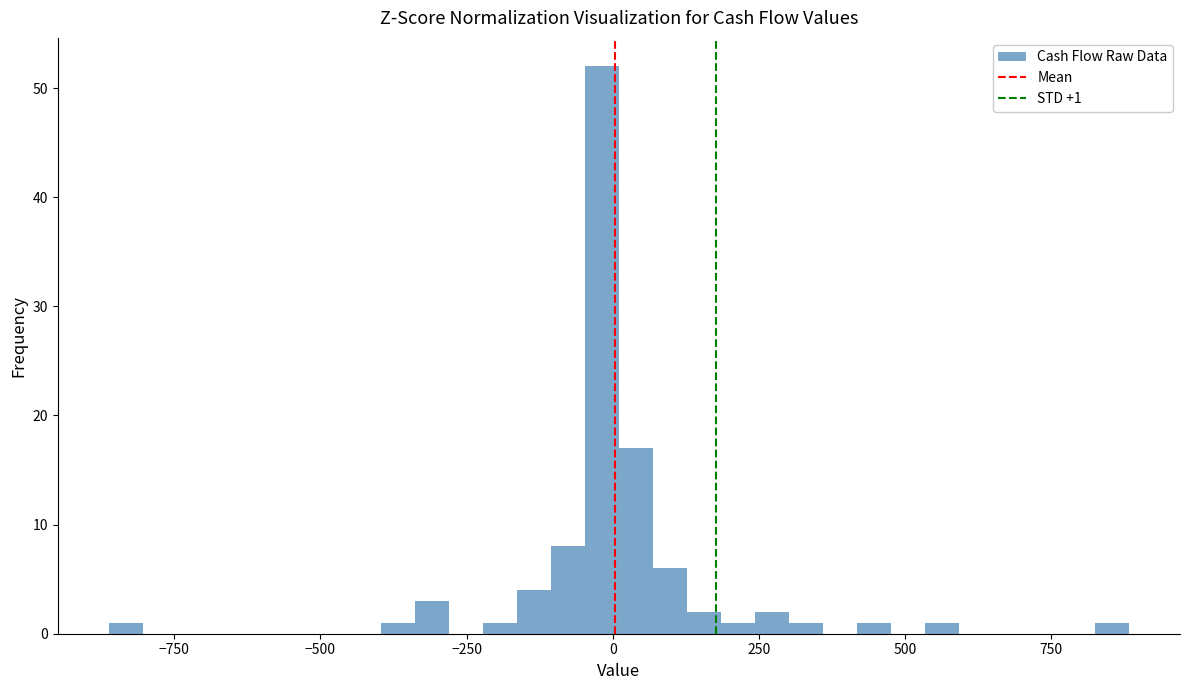

Around what value on the x-axis is the tallest bar? Give the approximate position of its centre, as read against the axis.

0